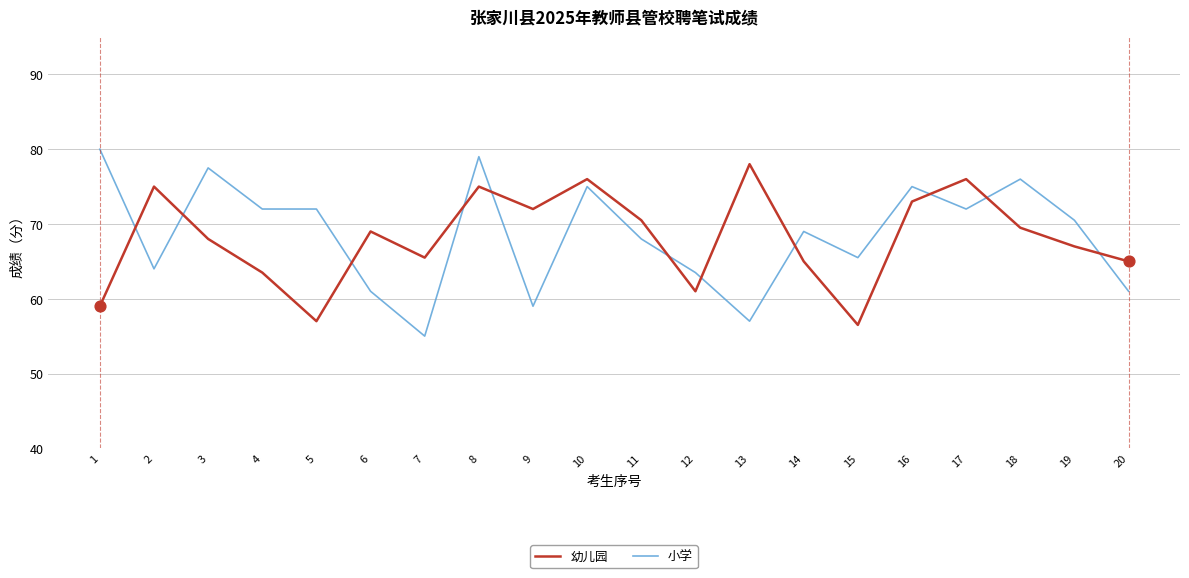

At which category is the sum across all series the highest?

8